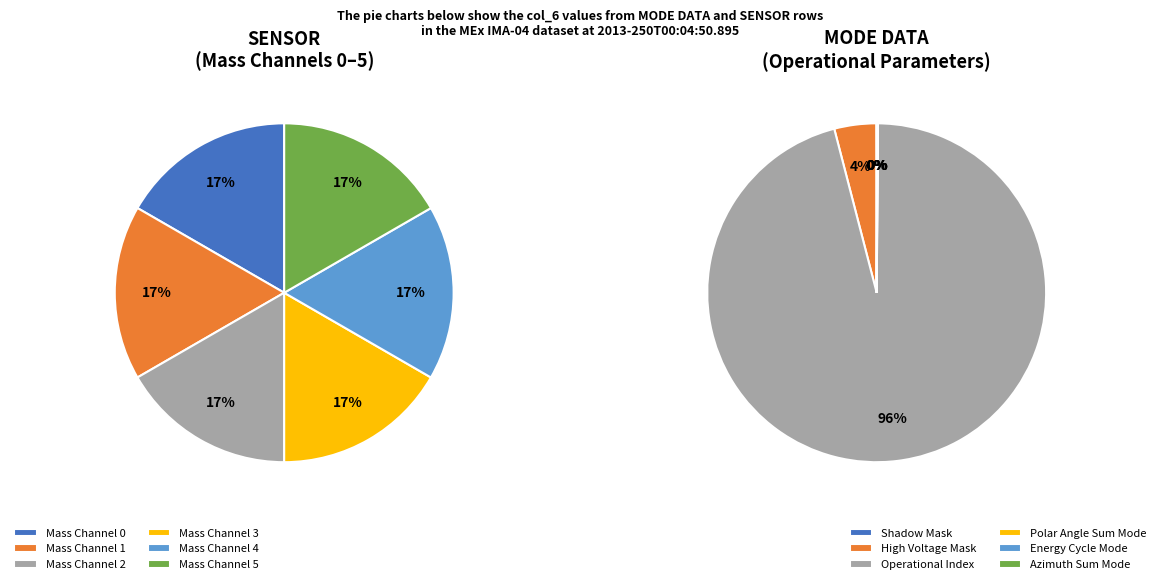

Is it true that Polar Angle Index is 0% of the pie?

True